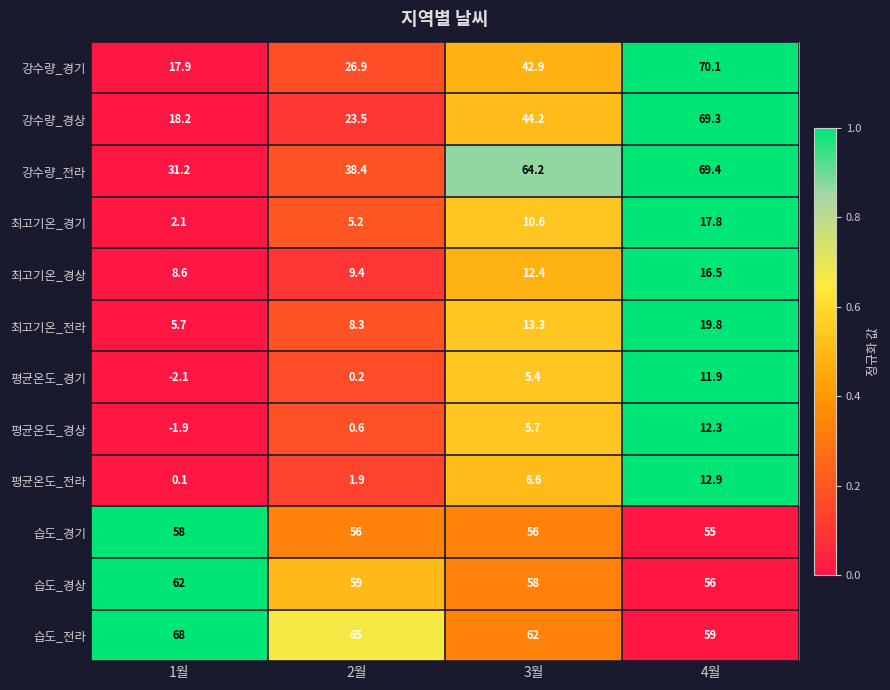

What is the sum of all 강수량_경상 values?

155.2